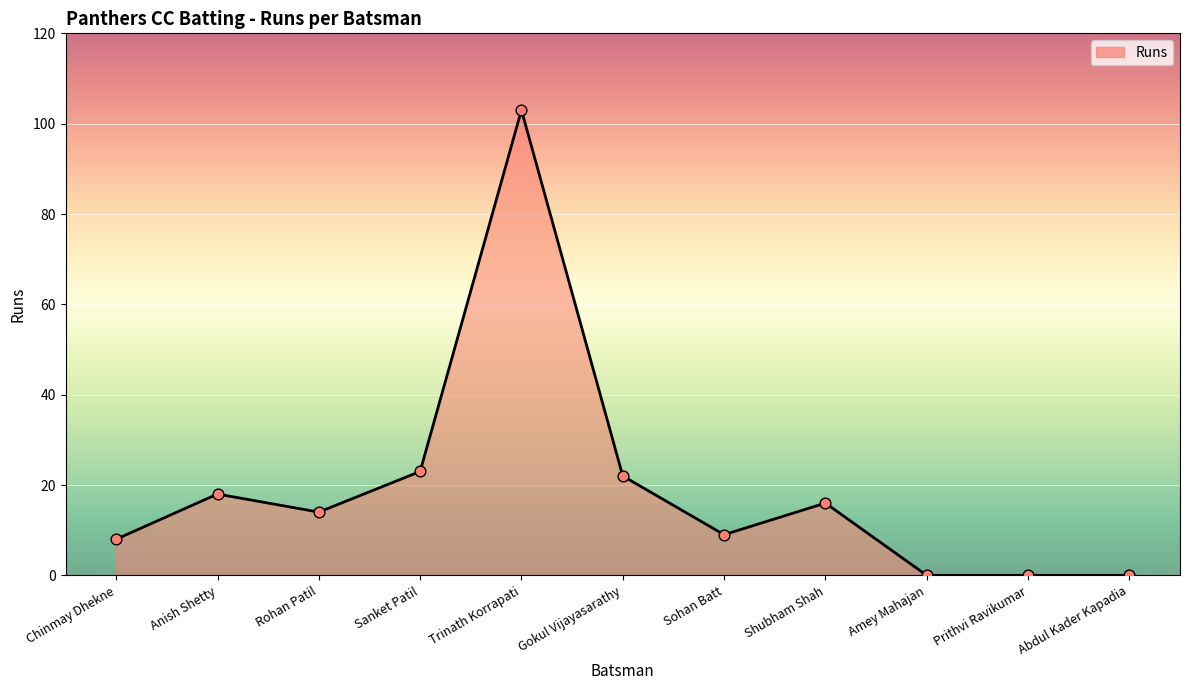

What is the ratio of the value at Trinath Korrapati to the value at Gokul Vijayasarathy?

4.7